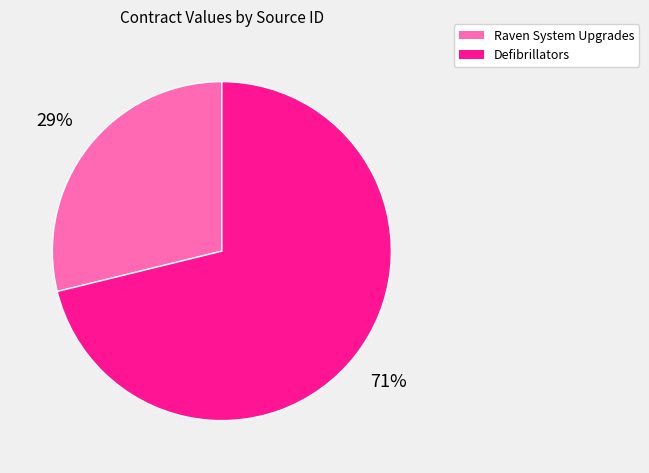

Approximately how many times larger is the value at Raven System Upgrades compared to Defibrillators?

0.4